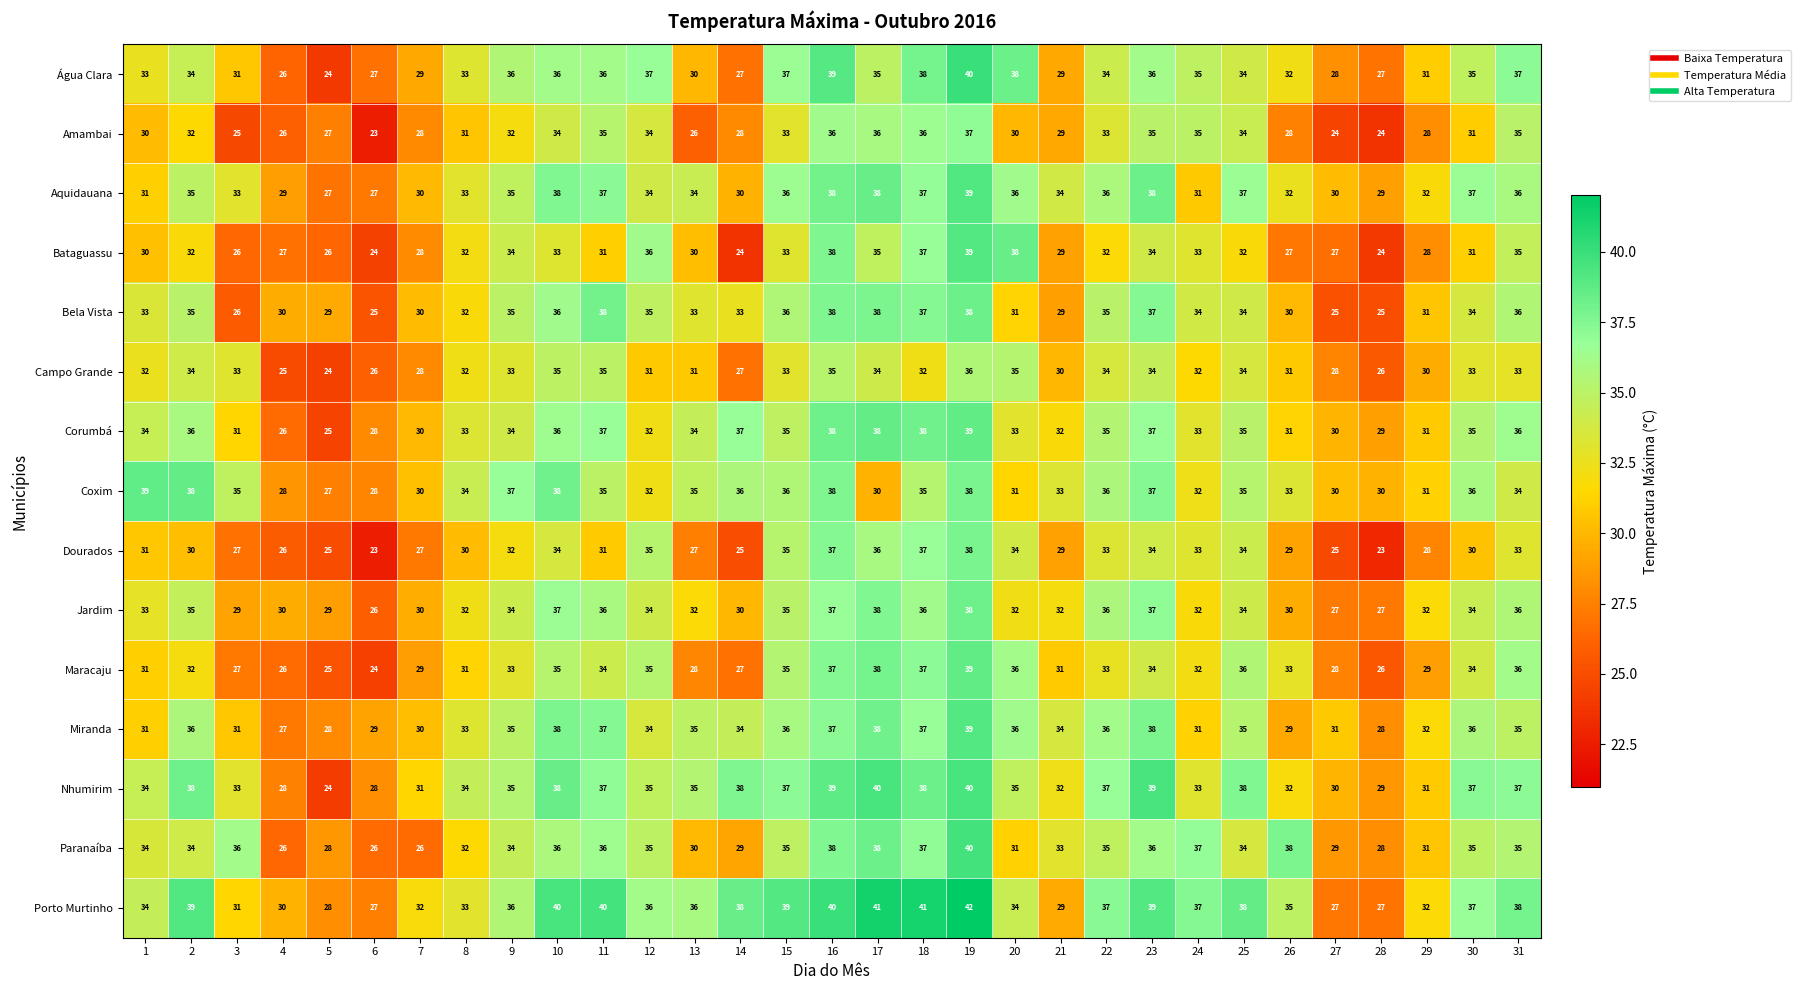

What is the difference between the highest and lowest values at 12?

6